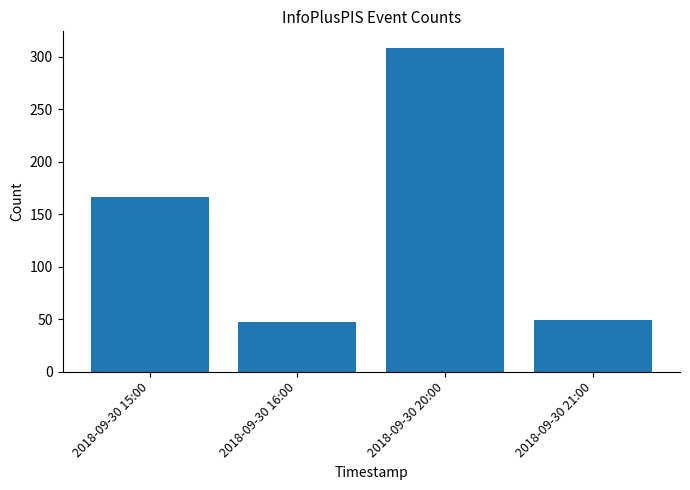

Reading left to right, what are all the values shown in this chart?

167	47	309	49